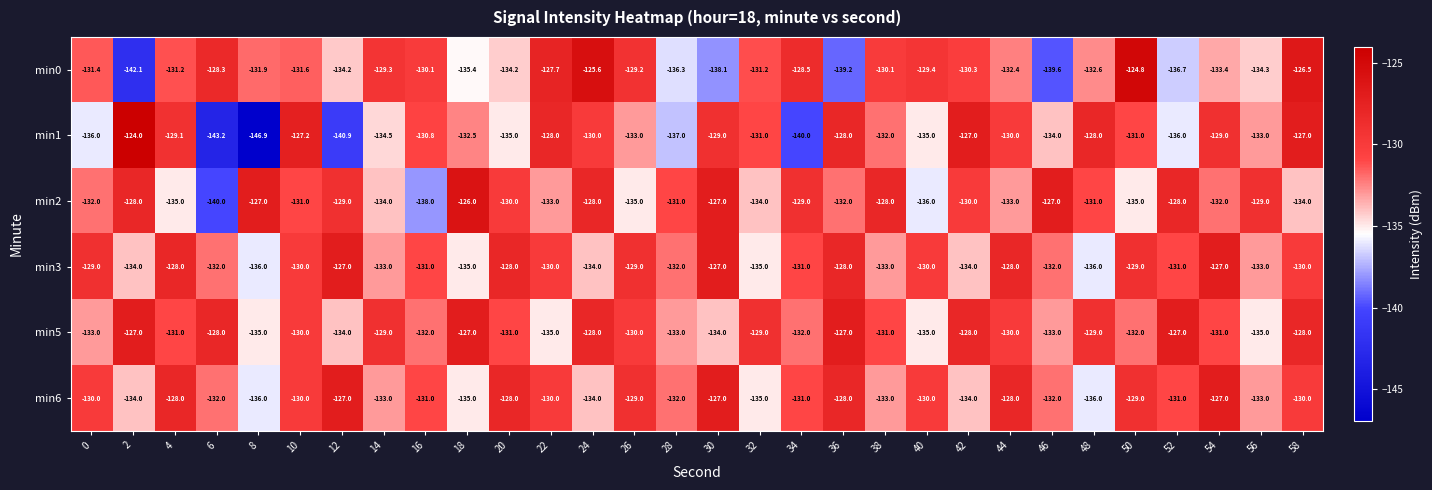

The min1 series shows -176.4 at 54. True or false?

False